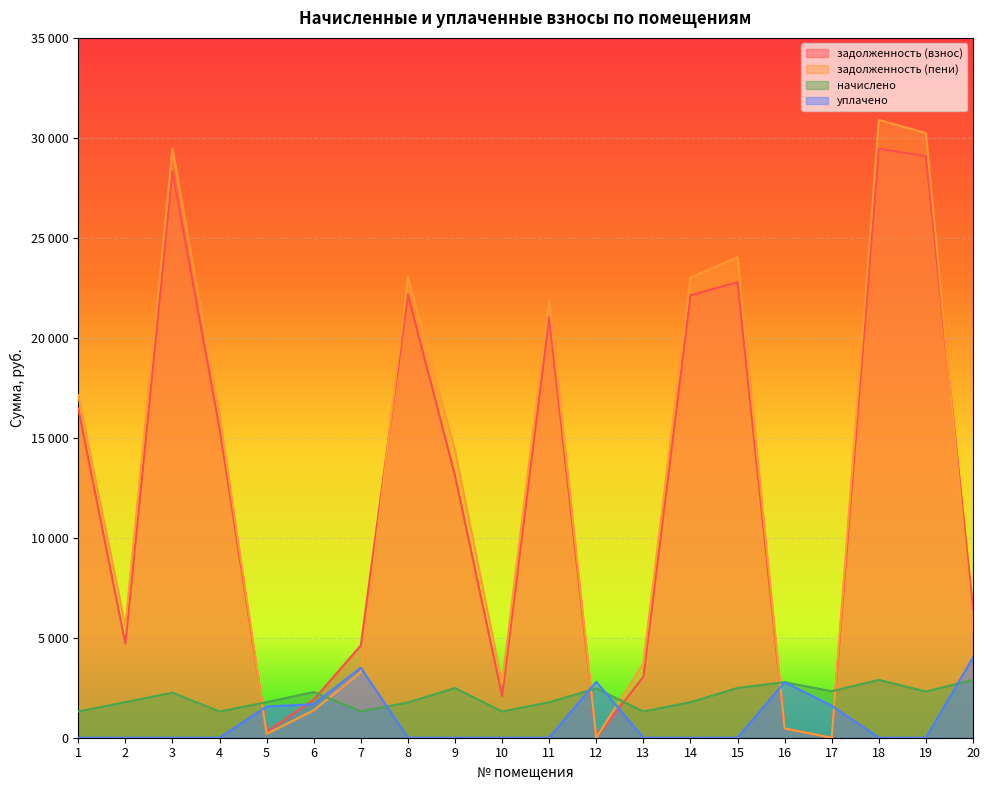

How many lines are shown in the chart?

4